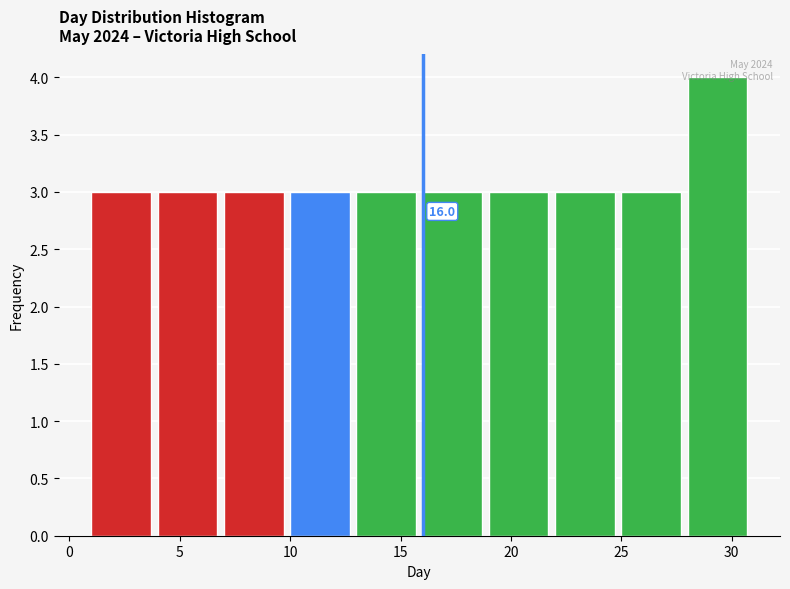

Which range on the x-axis has the tallest bar?

28 to 31